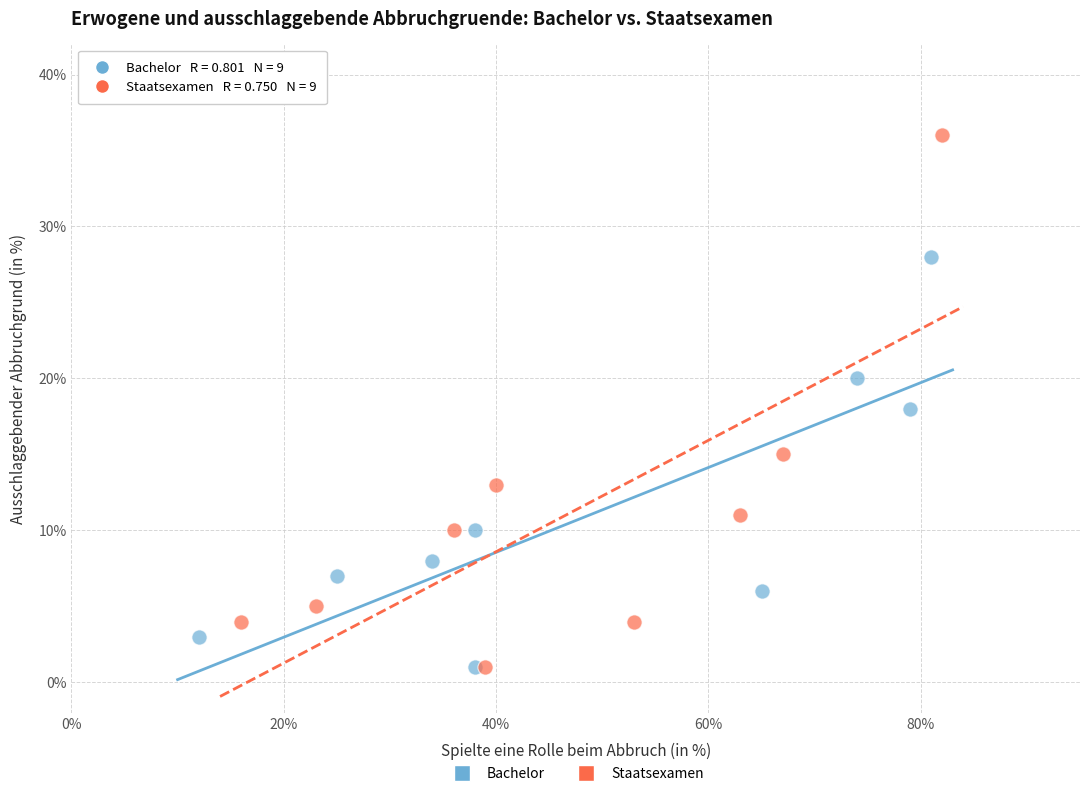

Which series contains the highest Y value?

Staatsexamen